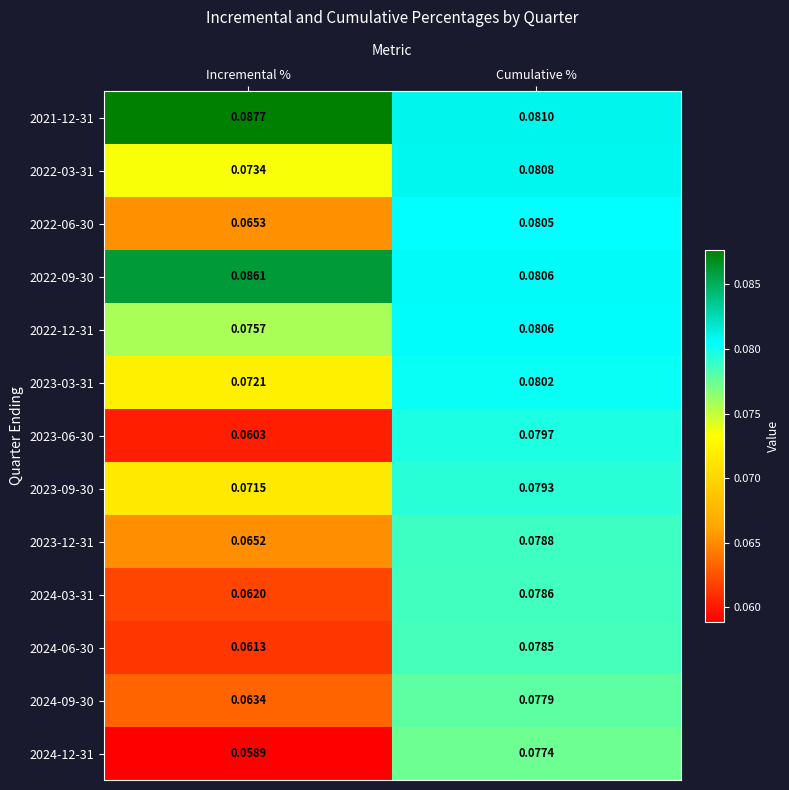

Where is 2022-03-31 nearest to the value 0?

Incremental %